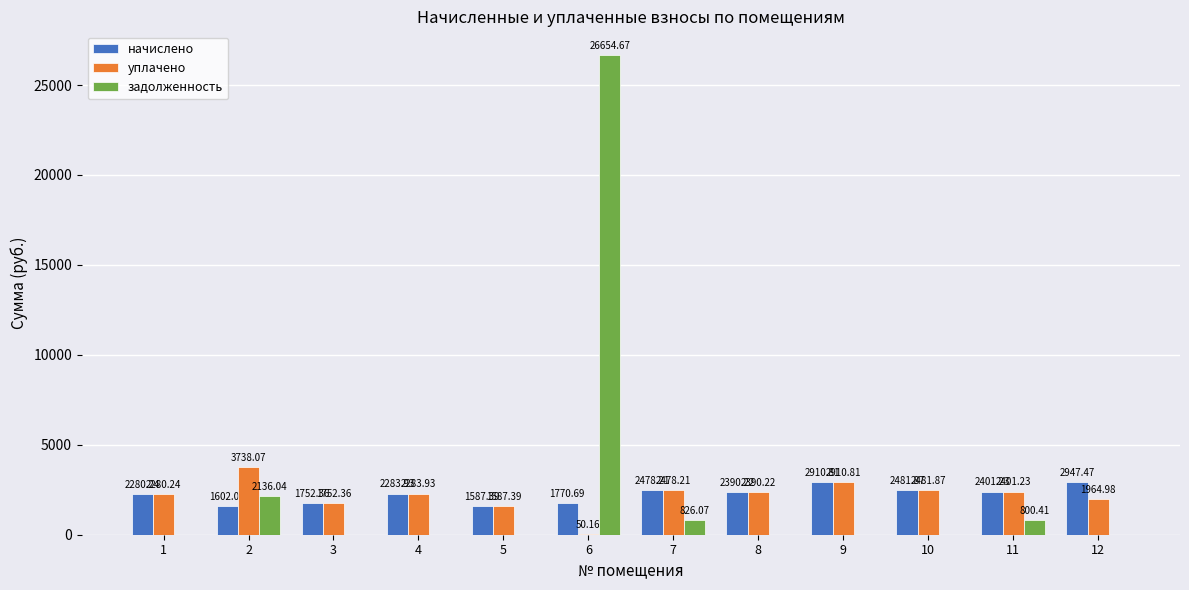

At which category is the sum across all series the highest?

6